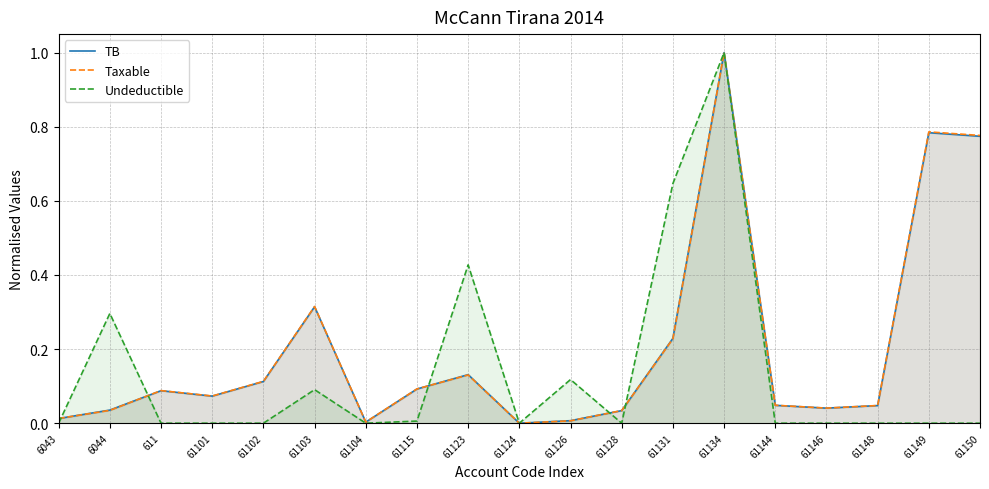

The value of Taxable at 61131 is 0.2. True or false?

True